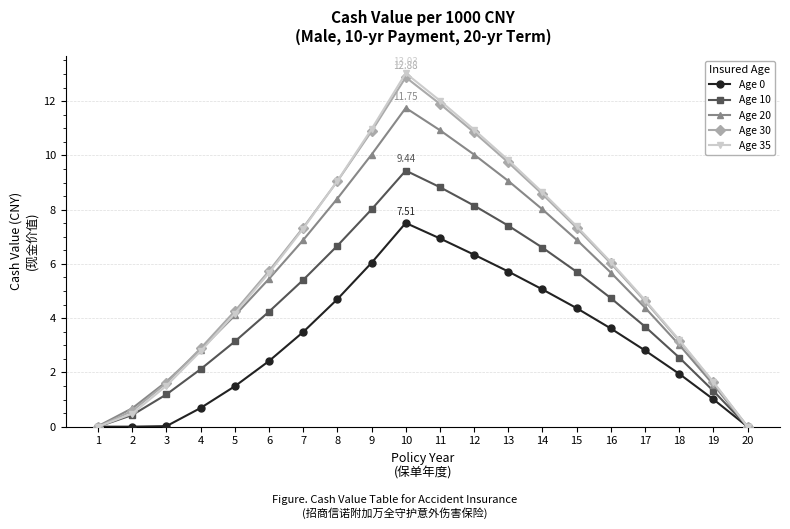

Does the chart display data point markers on the line(s)?

Yes